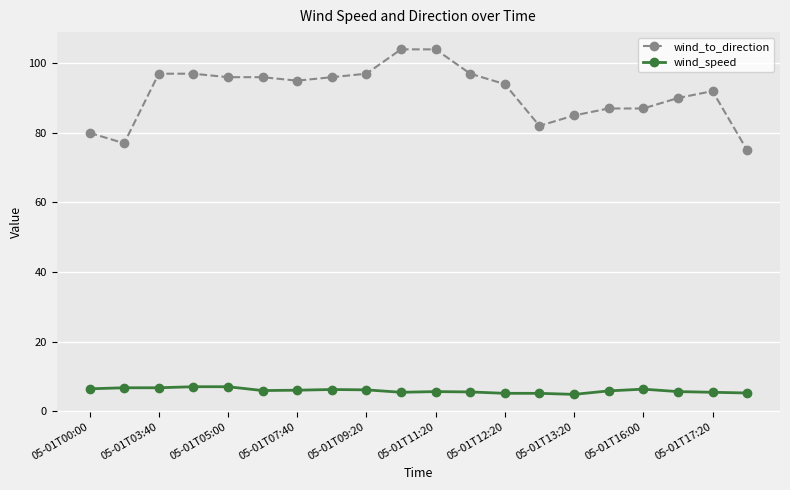

What is the maximum value for wind_speed?

7.0